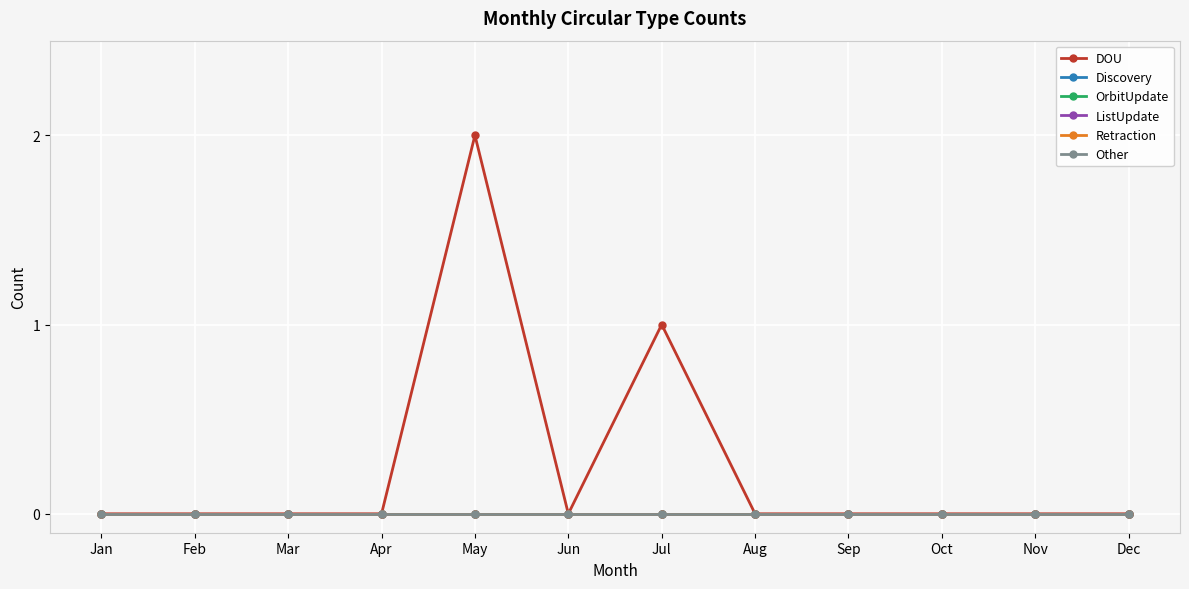

True or false: OrbitUpdate and Retraction cross at least once.

False